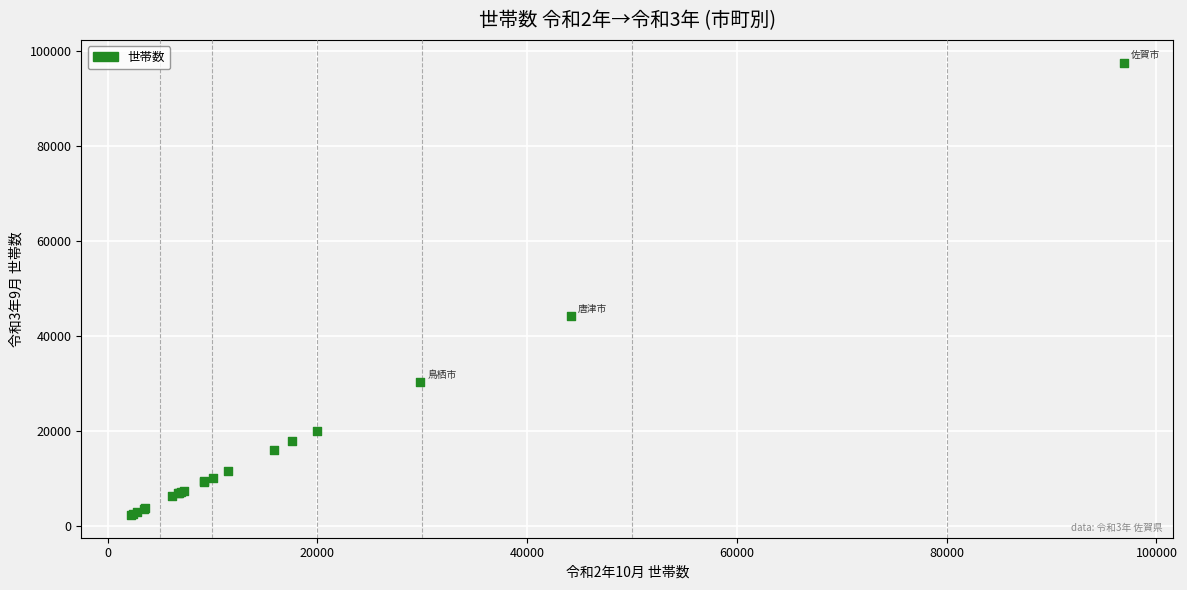

What Y value in the scatter plot is closest to 49889?

44151